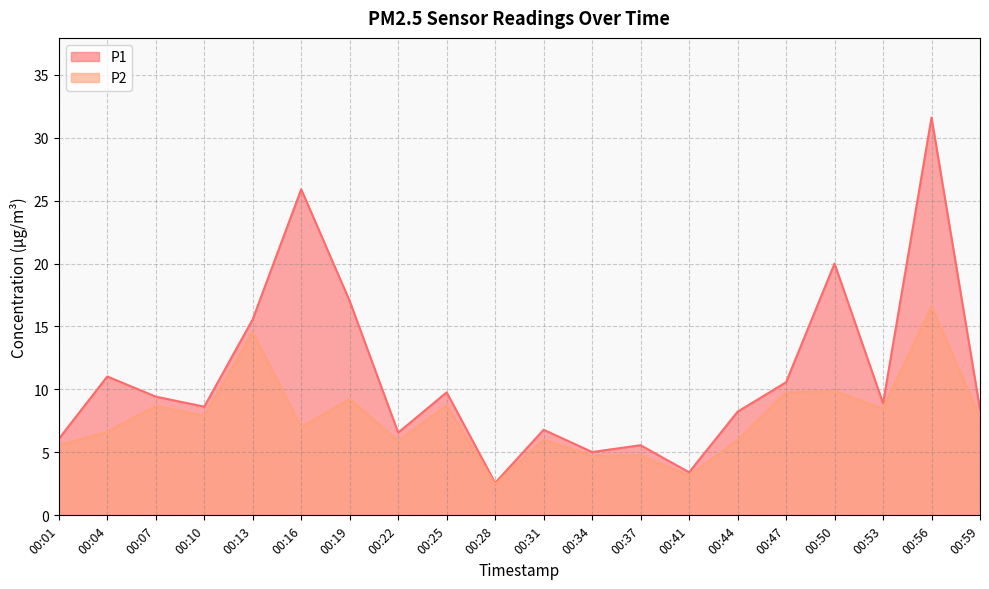

At which label does P1 reach its minimum?

00:28